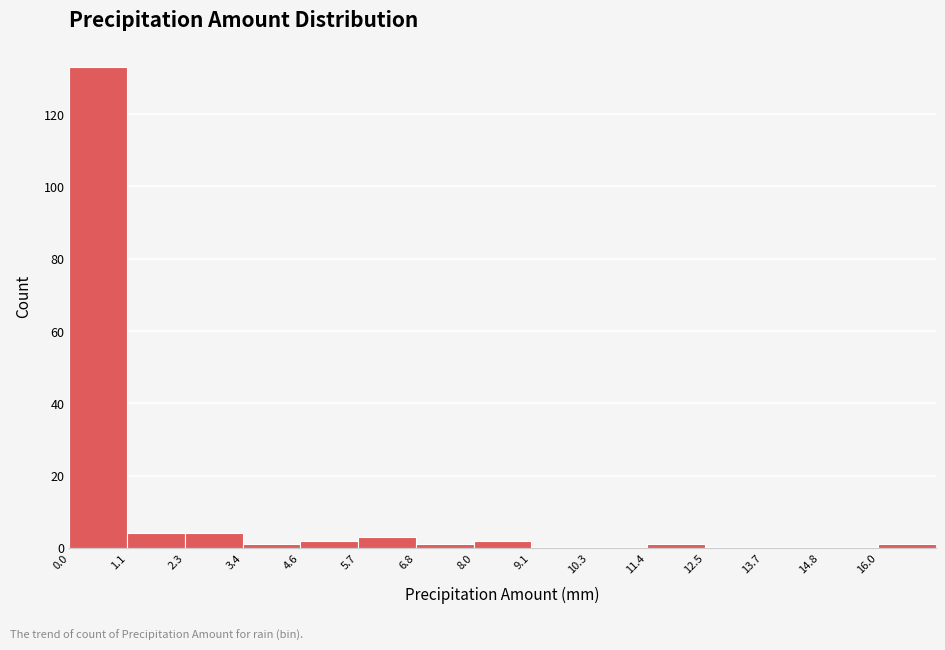

Reading left to right, transcribe this chart: for each bar, give the range it covers on the x-axis and its height. Neither the bar edges nor the heights are printed on the chart, so give them approximately, as read against the axes.

0.00 to 1.14: 134
1.14 to 2.28: 4
2.28 to 3.42: 4
3.42 to 4.56: under 2
4.56 to 5.70: 2
5.70 to 6.84: 4
6.84 to 7.98: under 2
7.98 to 9.12: 2
9.12 to 10.26: 0
10.26 to 11.40: 0
11.40 to 12.54: under 2
12.54 to 13.68: 0
13.68 to 14.82: 0
14.82 to 15.96: 0
15.96 to 17.10: under 2